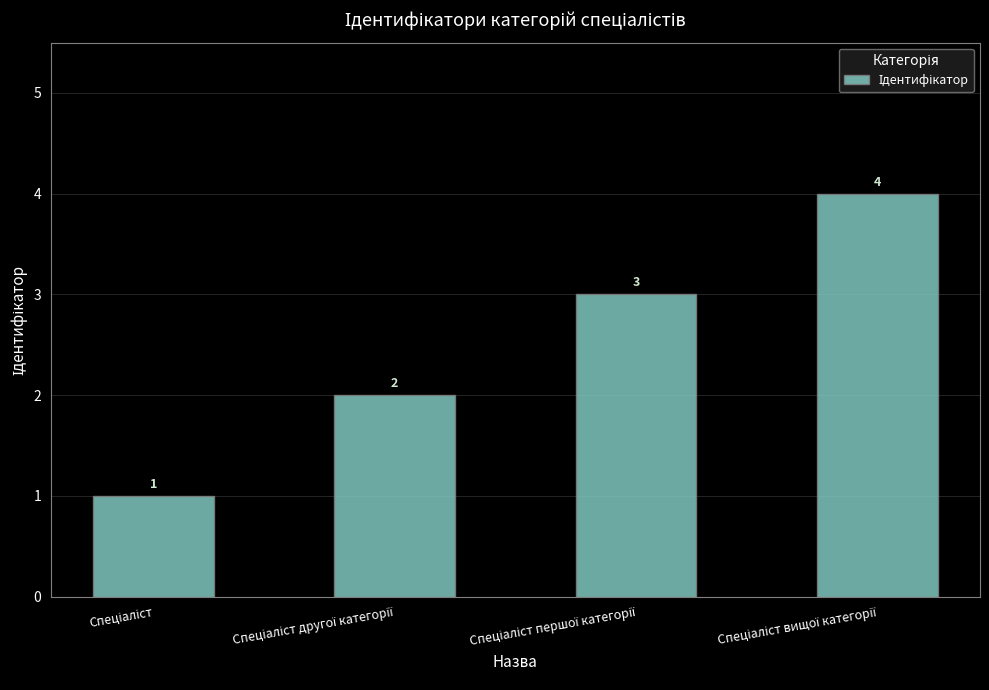

How many values are between 2 and 4?

3